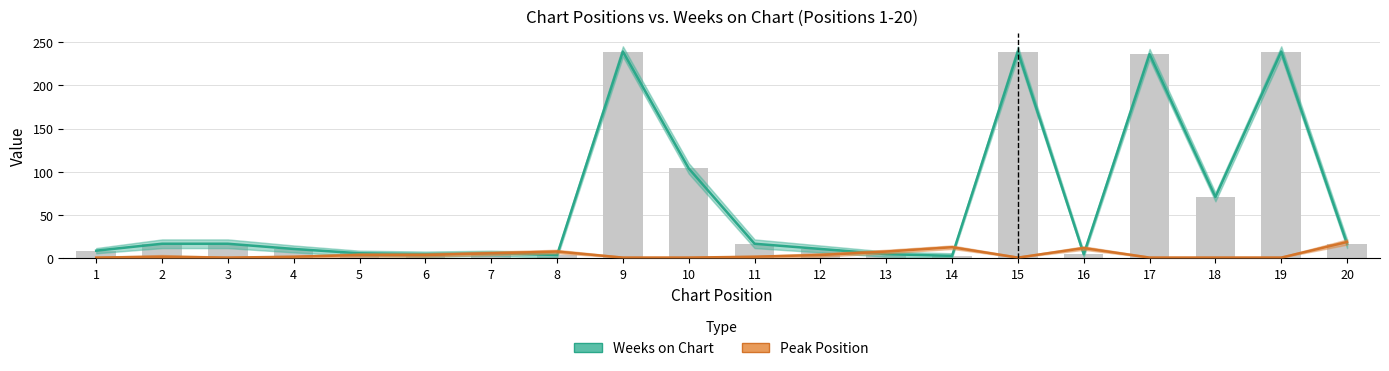

What is the value of the Weeks on Chart (Estimate) bar at the 20th from the left?

17